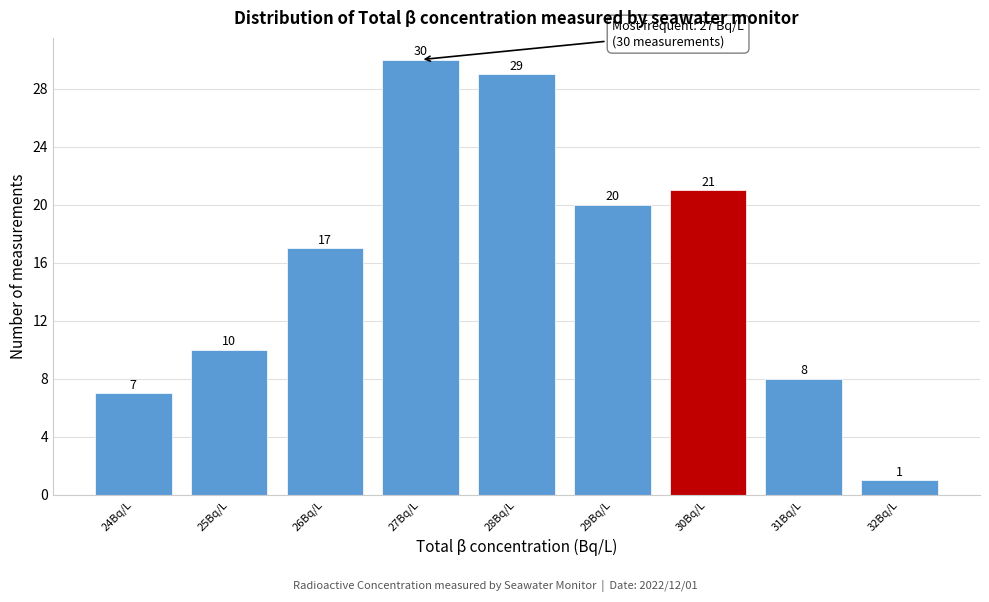

Which range on the x-axis has the tallest bar?

26.5 to 27.5